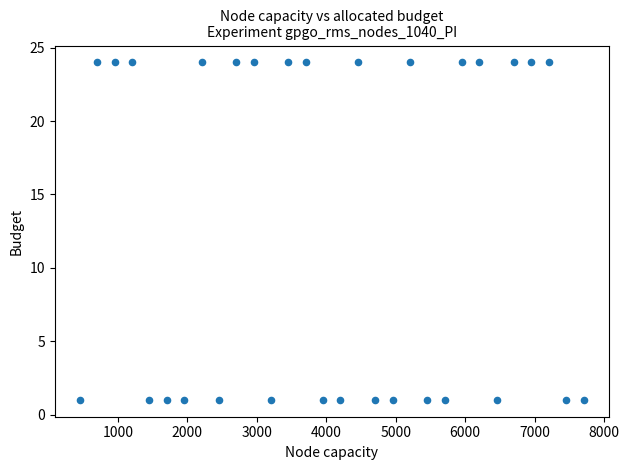

What is the range of X values (max minus min)?

7250